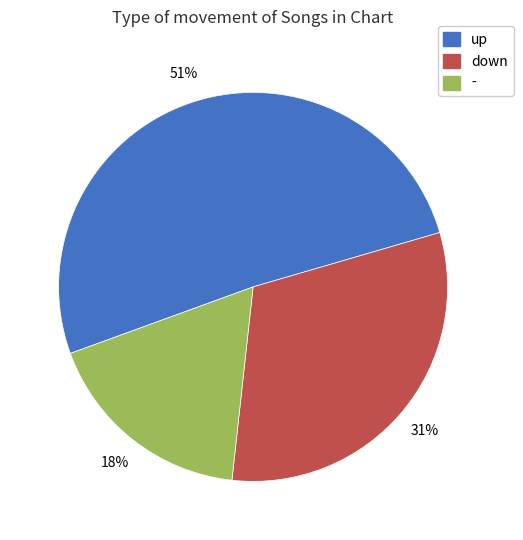

Is down the majority of the pie?

No